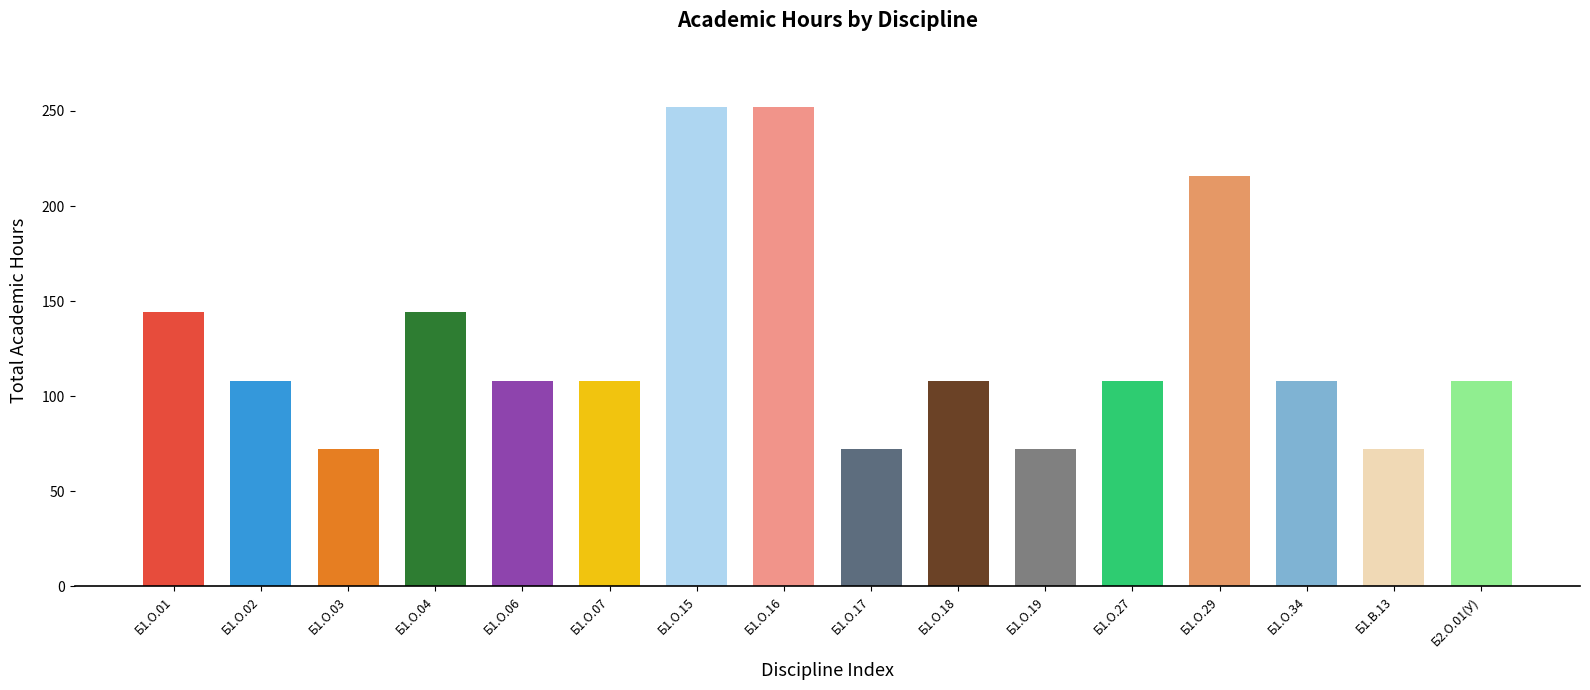

What is the label of the 9th bar from the left?

Б1.О.17